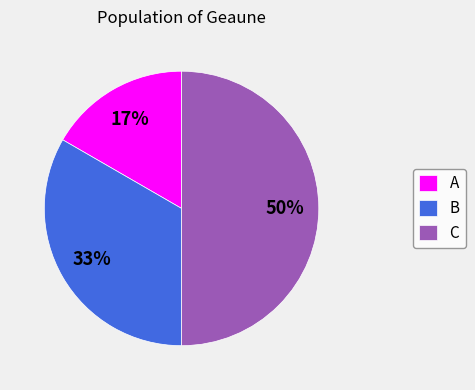

To the nearest percent, what is the difference between the largest and smallest slice percentages?

33%